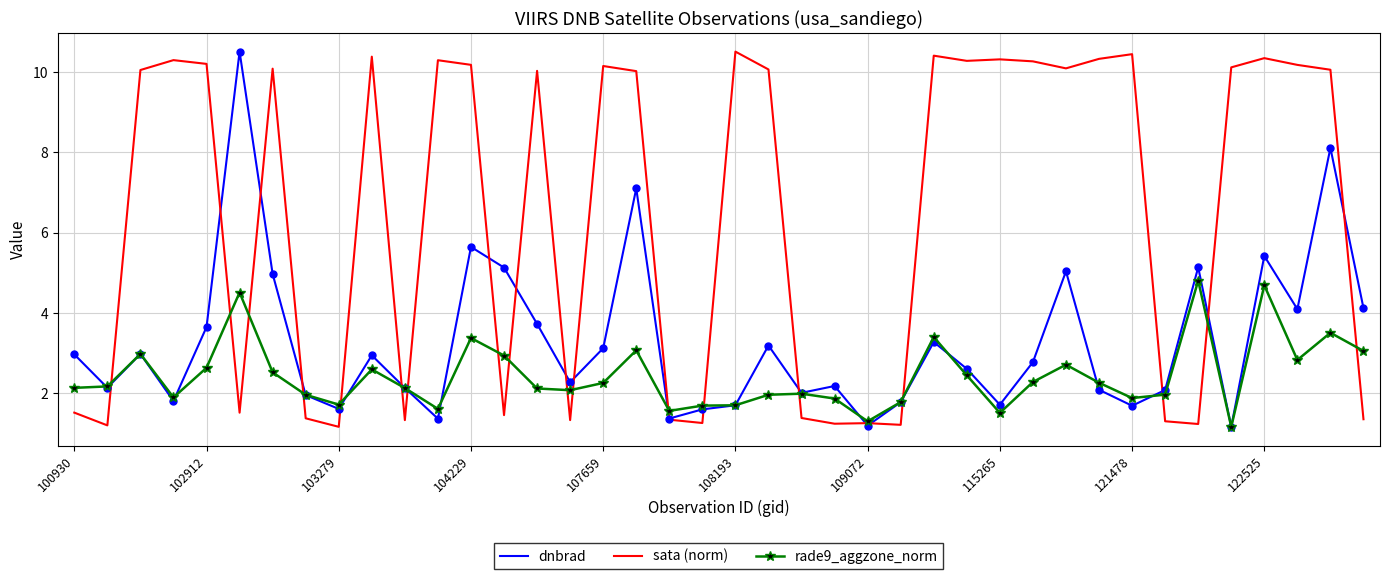

What is the greatest value displayed?

10.5